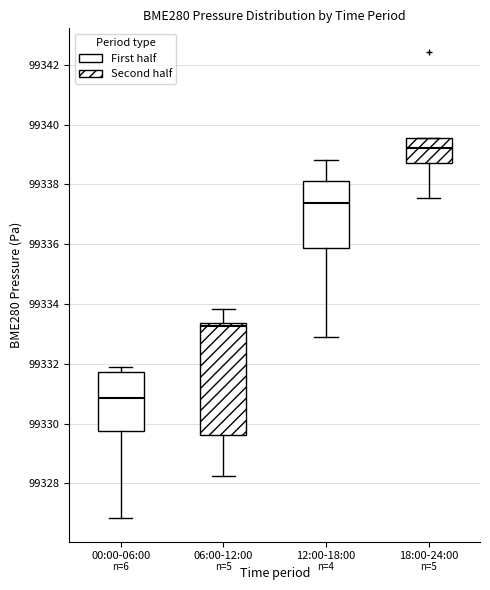

Which box's median line is the highest?

18:00-24:00